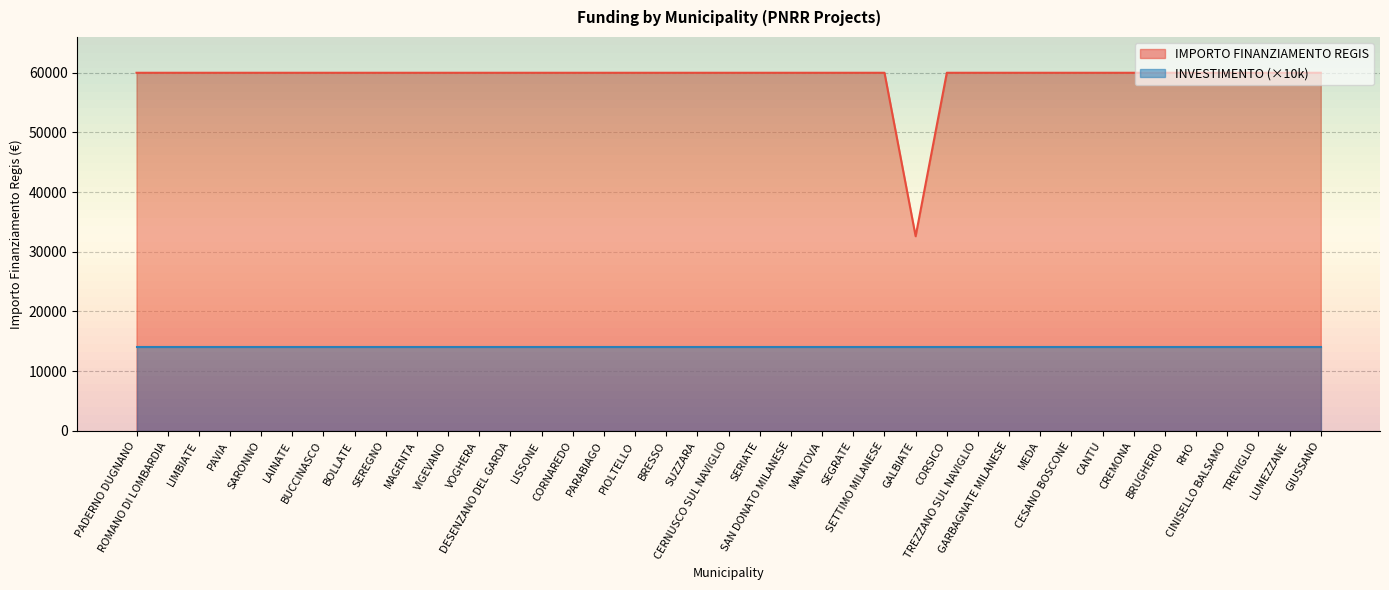

What is the difference between the second highest and minimum values?

27377